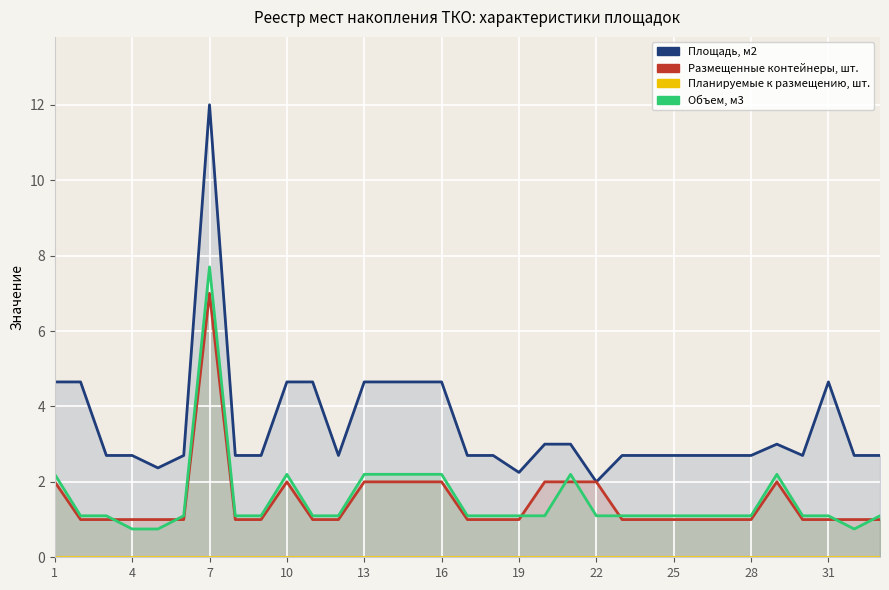

How many lines are shown in the chart?

4